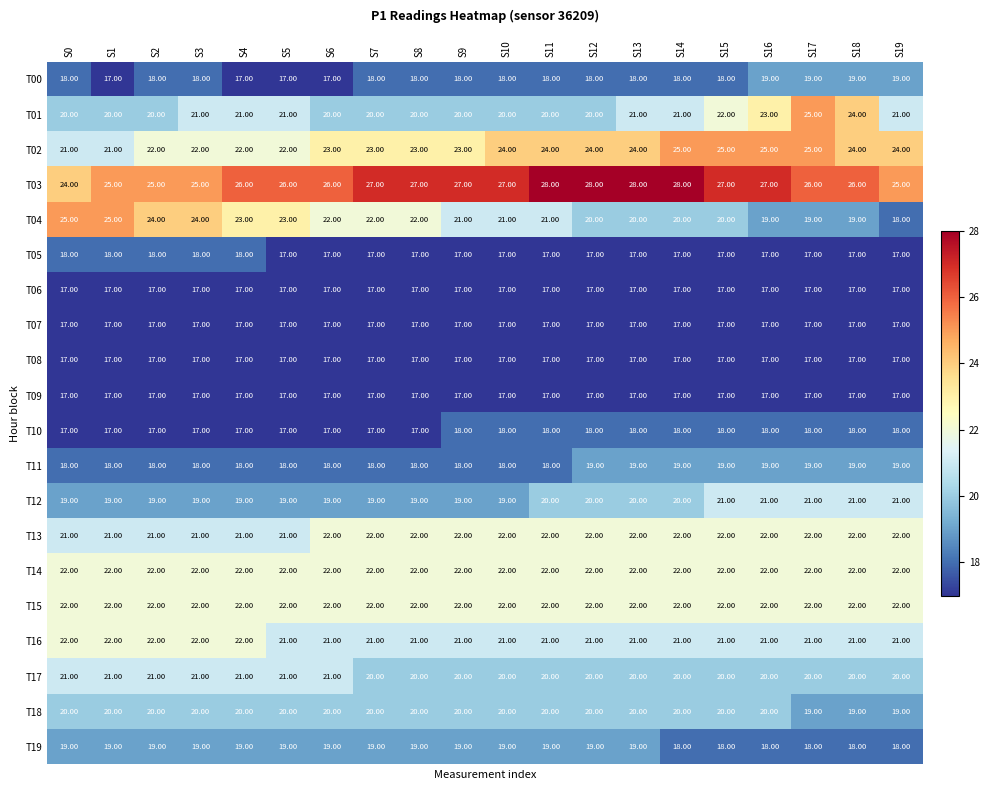

What is the sum of all T19 values?

374